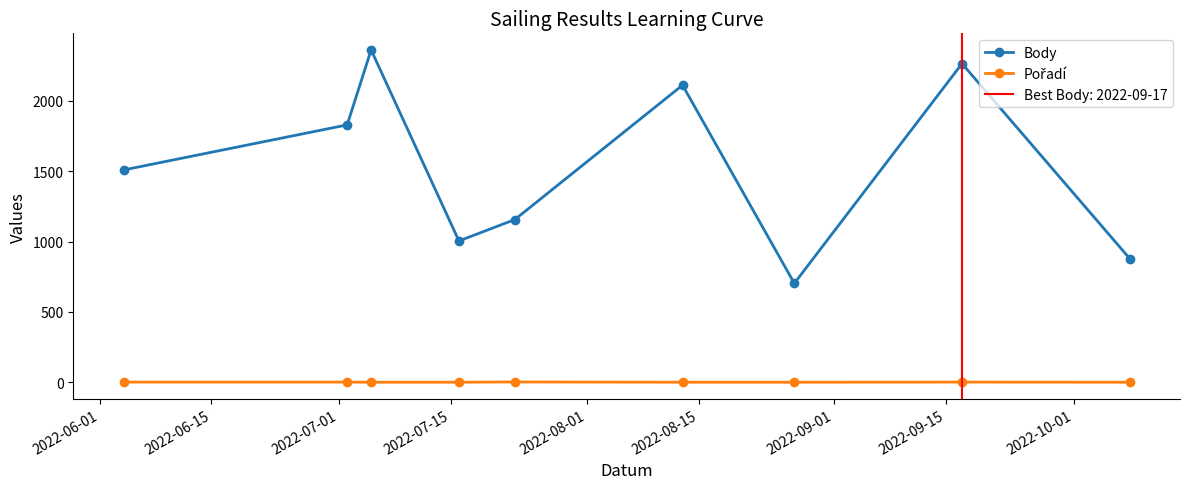

What is the difference between the second highest and second lowest values in the Pořadí series?

1